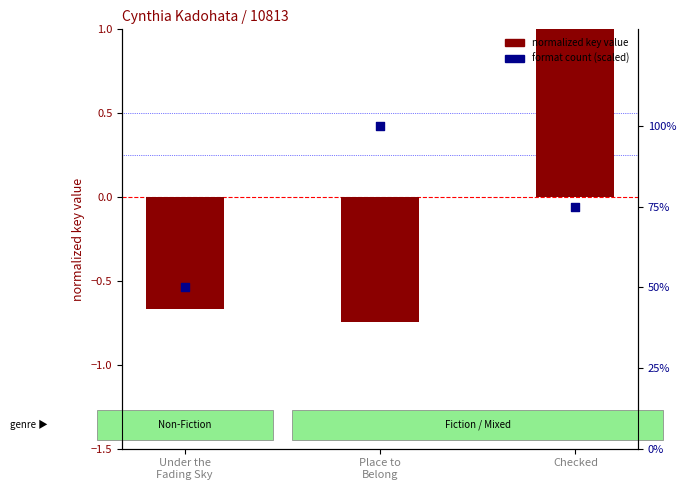

At how many categories does at least one series exceed 83?

1